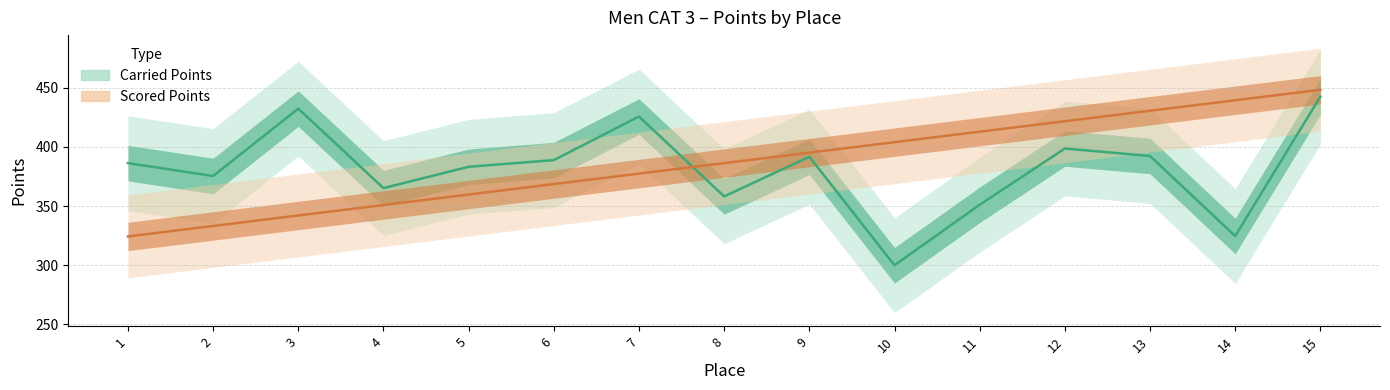

What are all the series names shown in the legend?

Carried Points, Scored Points